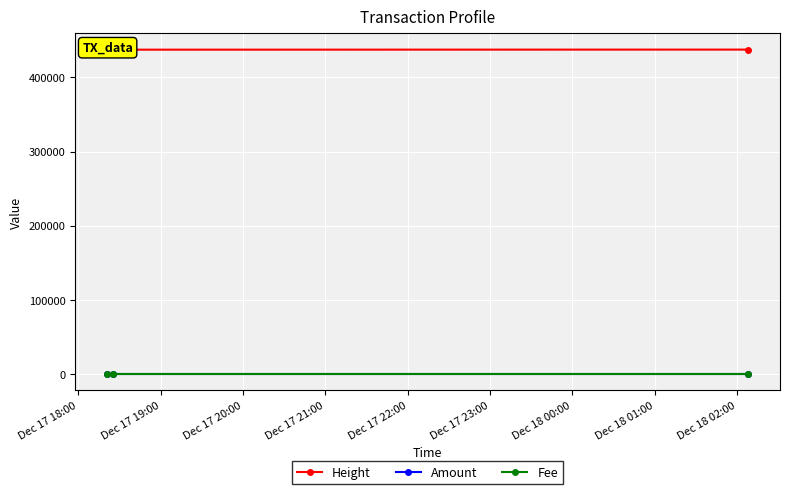

Which category has the highest value in the Height series?

Dec 17 20:00